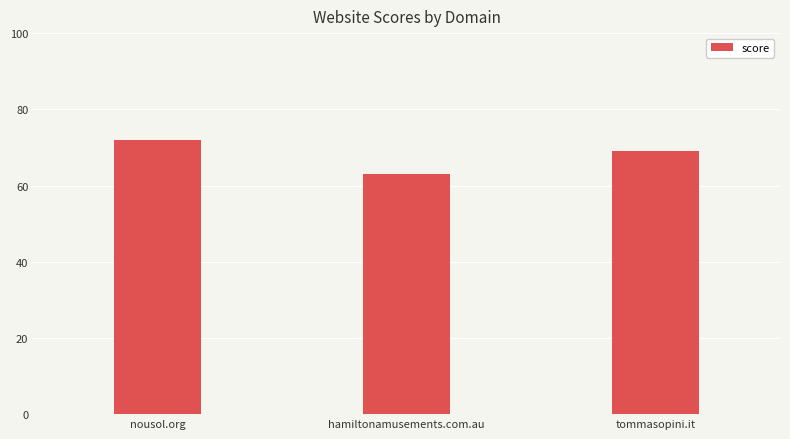

Rank the categories by value from lowest to highest.

hamiltonamusements.com.au, tommasopini.it, nousol.org